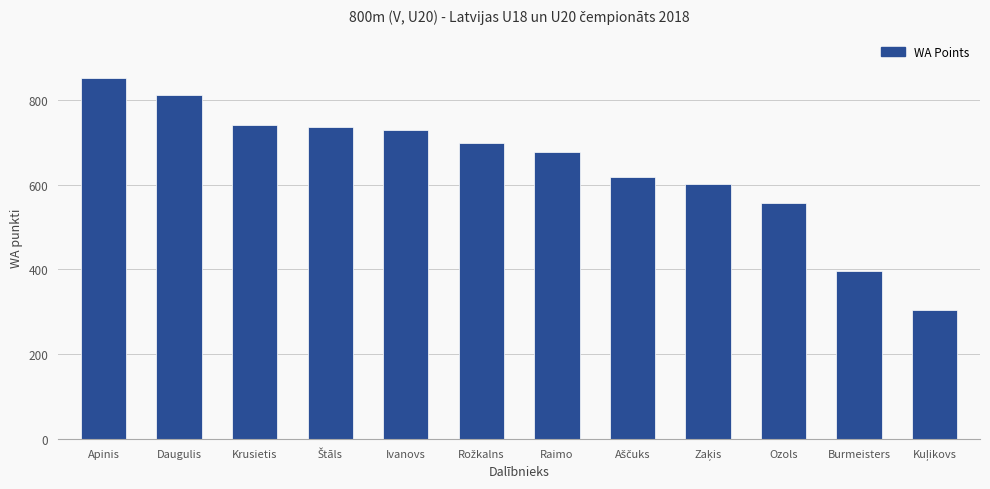

What is the label of the 1st bar from the left?

Apinis